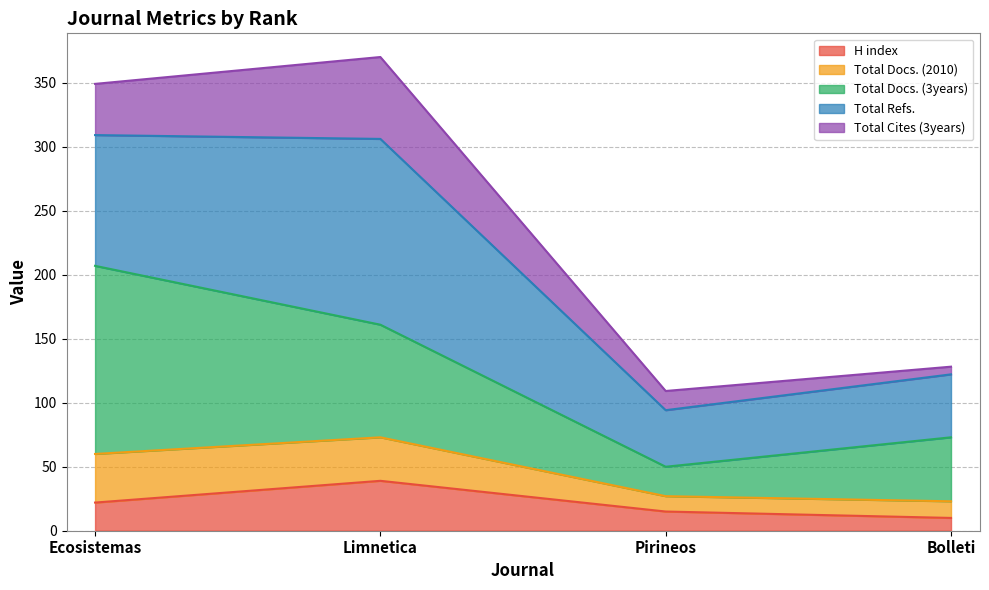

At which label does H index reach its peak?

Limnetica